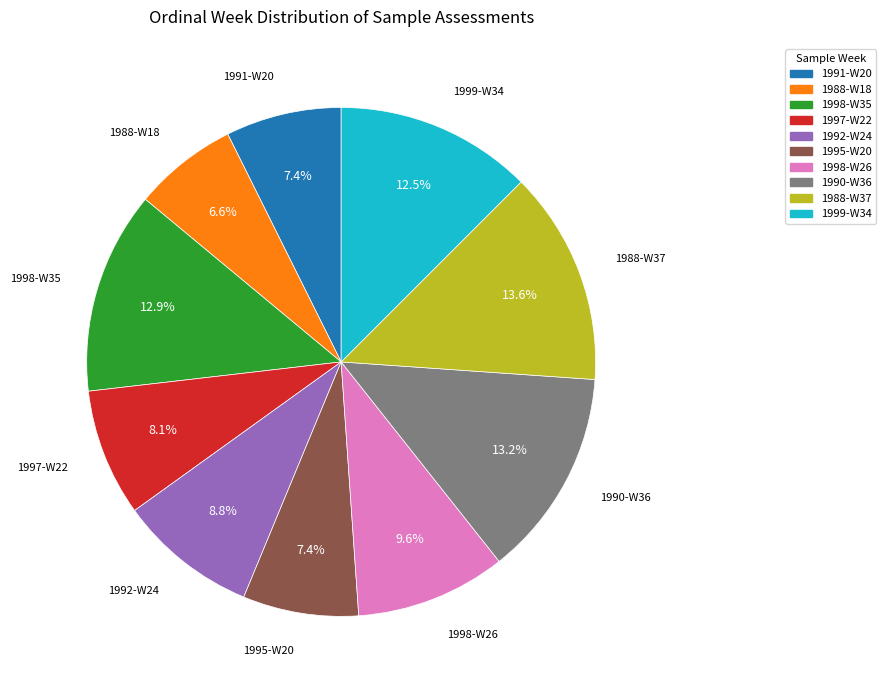

Which has a higher value, 1999-W34 or 1998-W26?

1999-W34